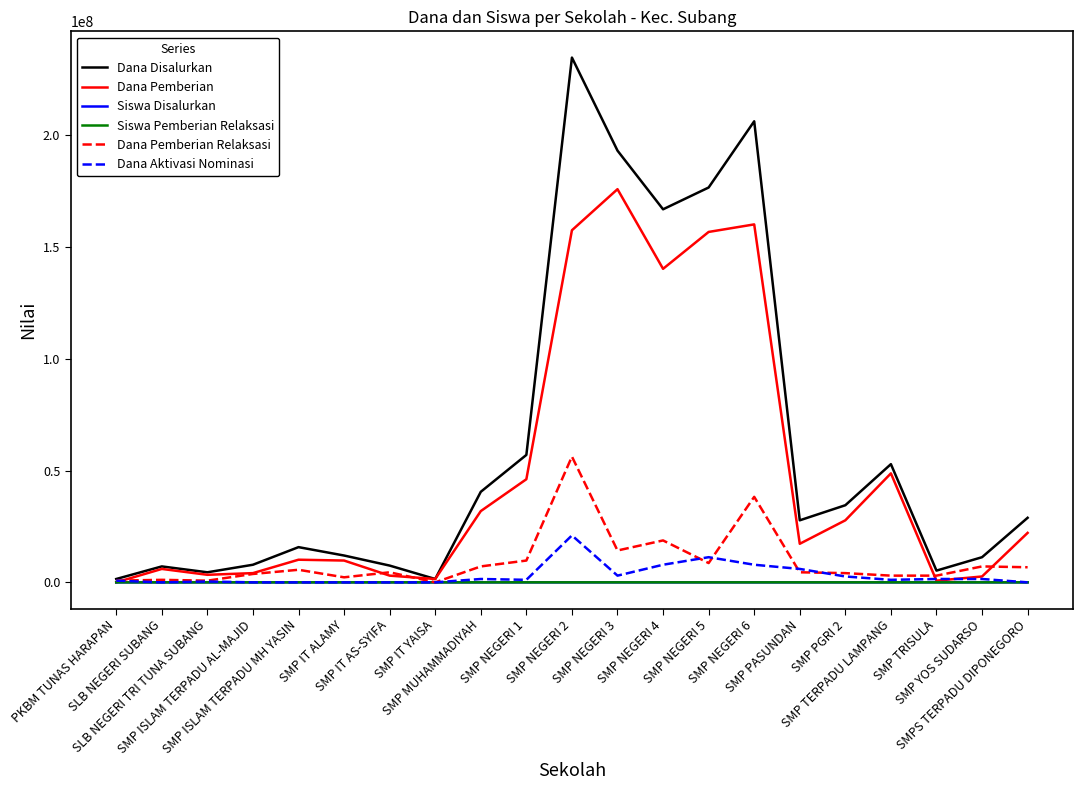

What position from the left is SMP NEGERI 2?

11